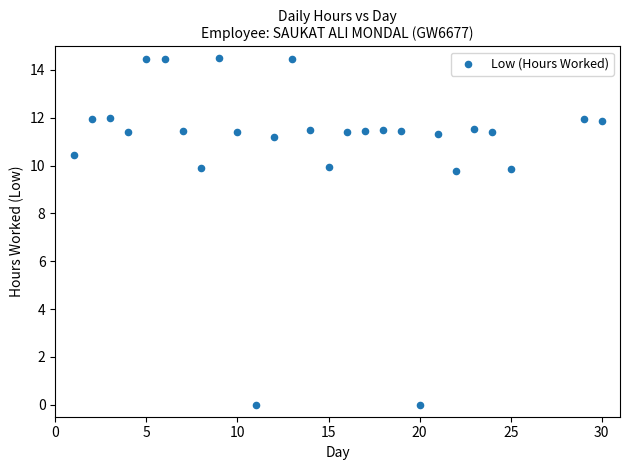

What is the range of Y values (max minus min)?

14.5